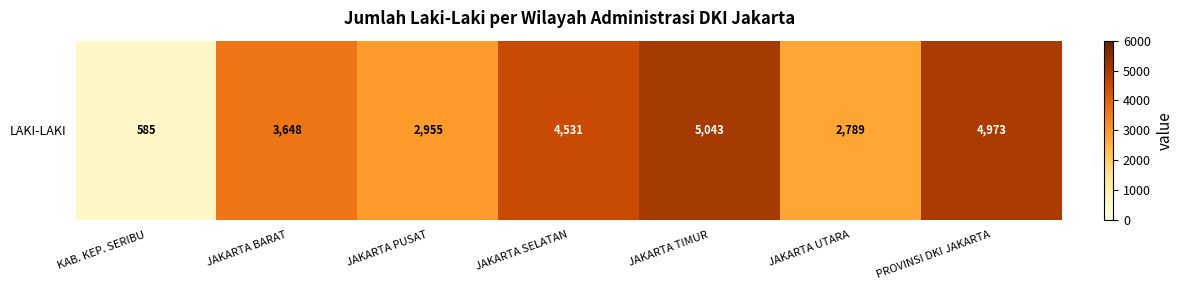

What is the smallest value displayed?

585